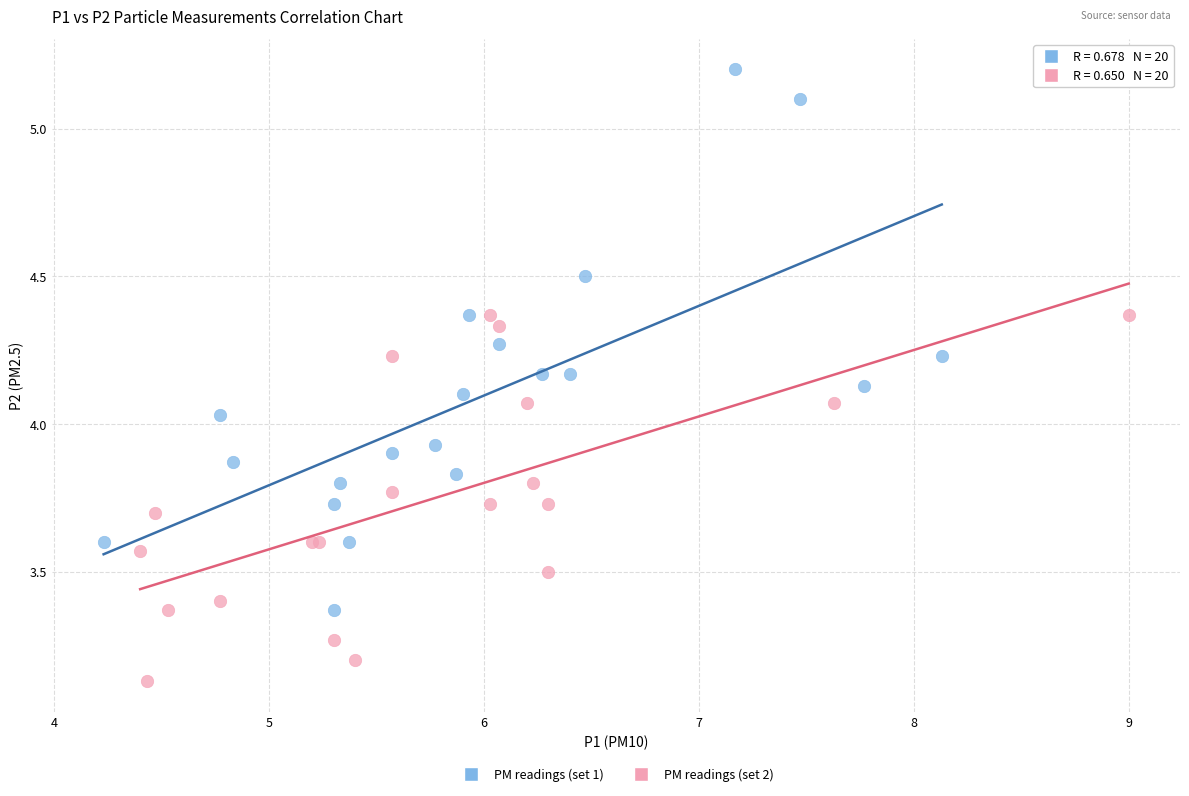

Which series has the largest Y range (max minus min)?

PM readings (set 1)